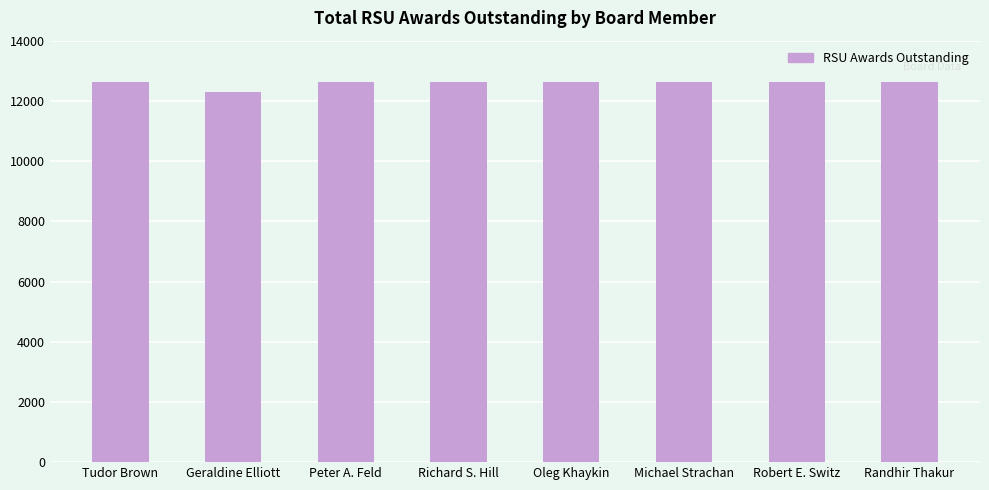

Are the bars horizontal?

No